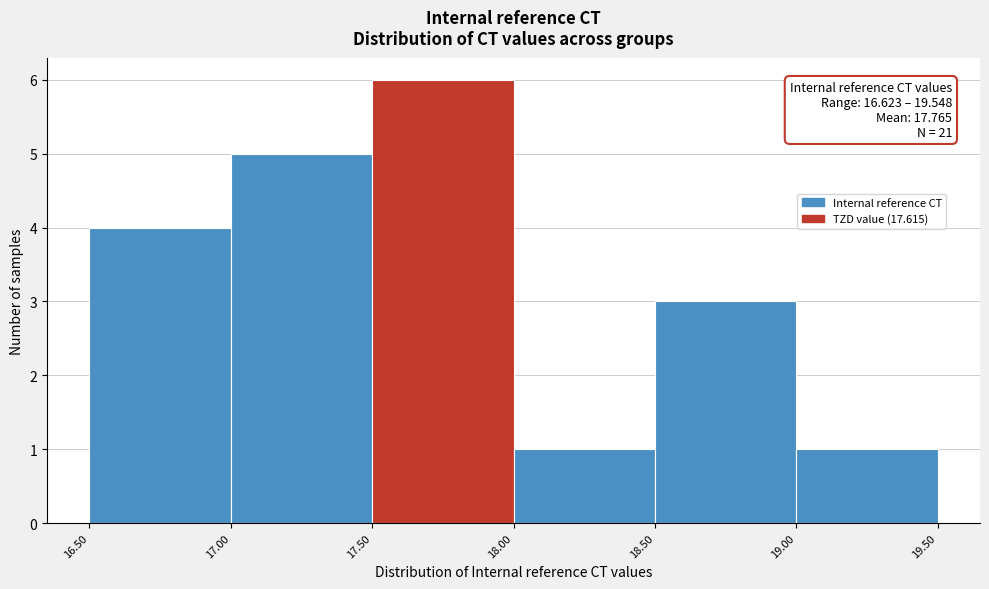

Over which range of the x-axis is the bar tallest?

17.50 to 18.00